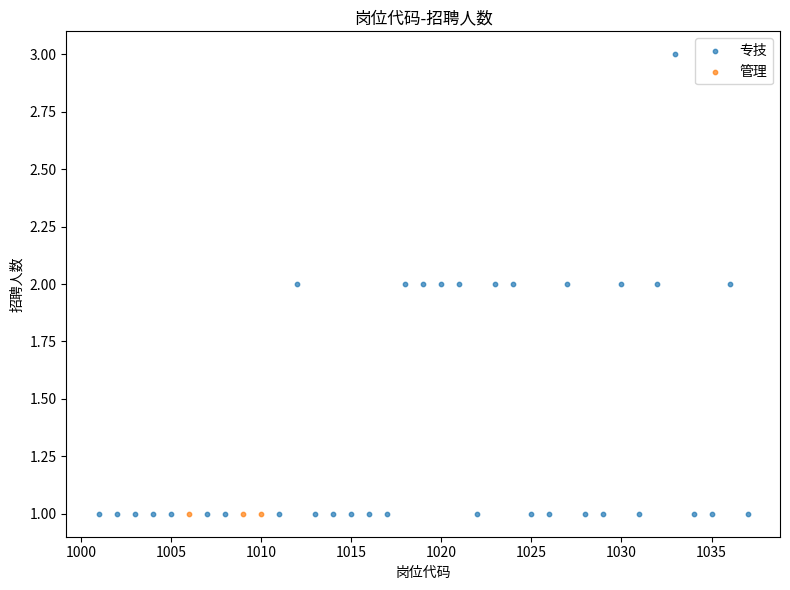

Which series reaches the maximum Y coordinate?

专技